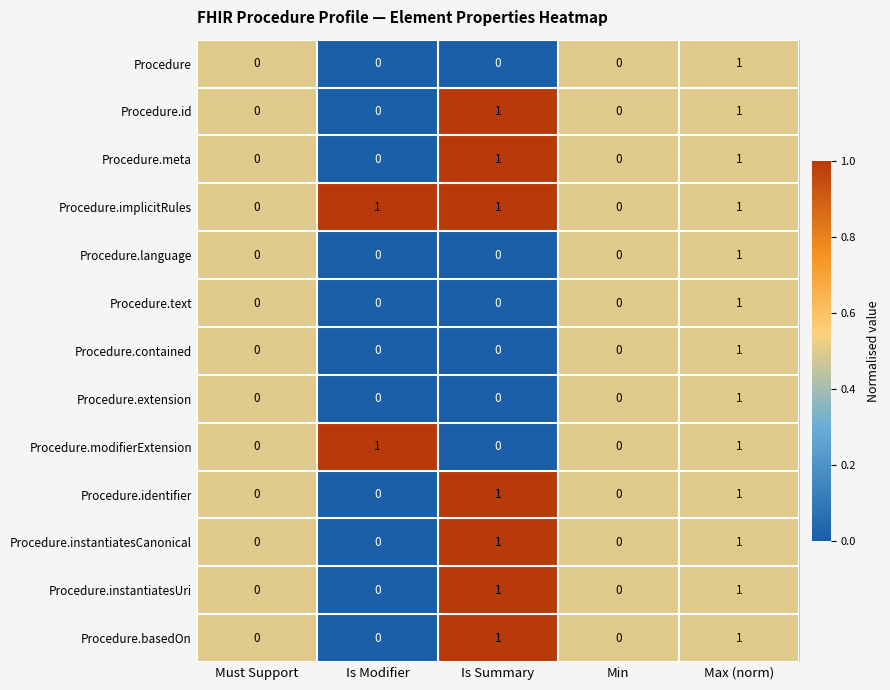

Which series has the largest total across all categories?

Procedure.implicitRules